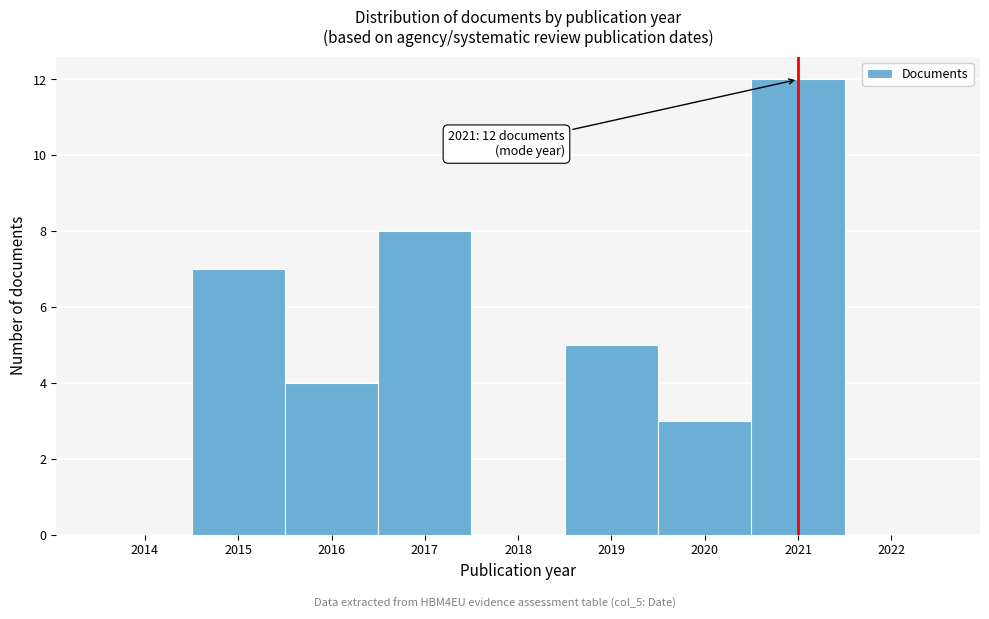

Which range on the x-axis has the tallest bar?

2020.5 to 2021.5